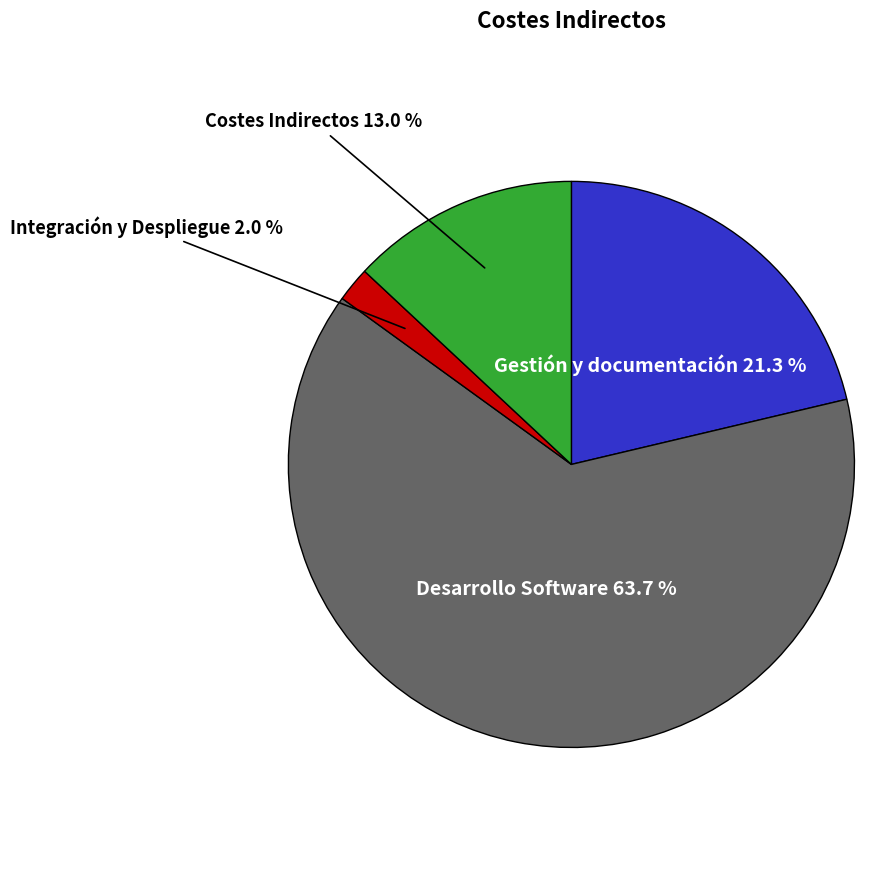

Approximately how many times larger is the value at Desarrollo Software compared to Gestión y documentación?

3.0